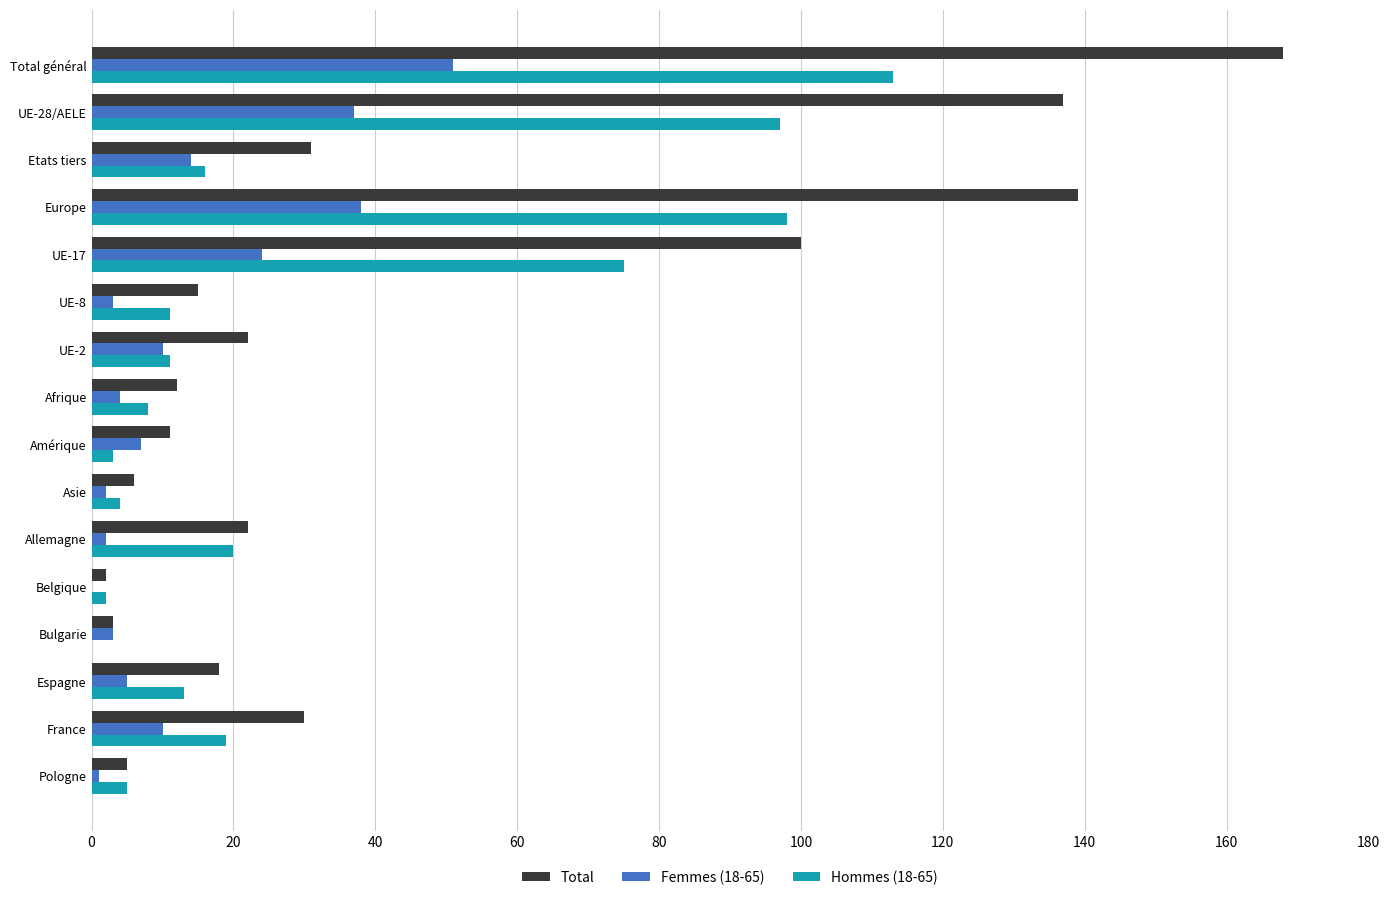

Where is Total nearest to the value 85?

UE-17